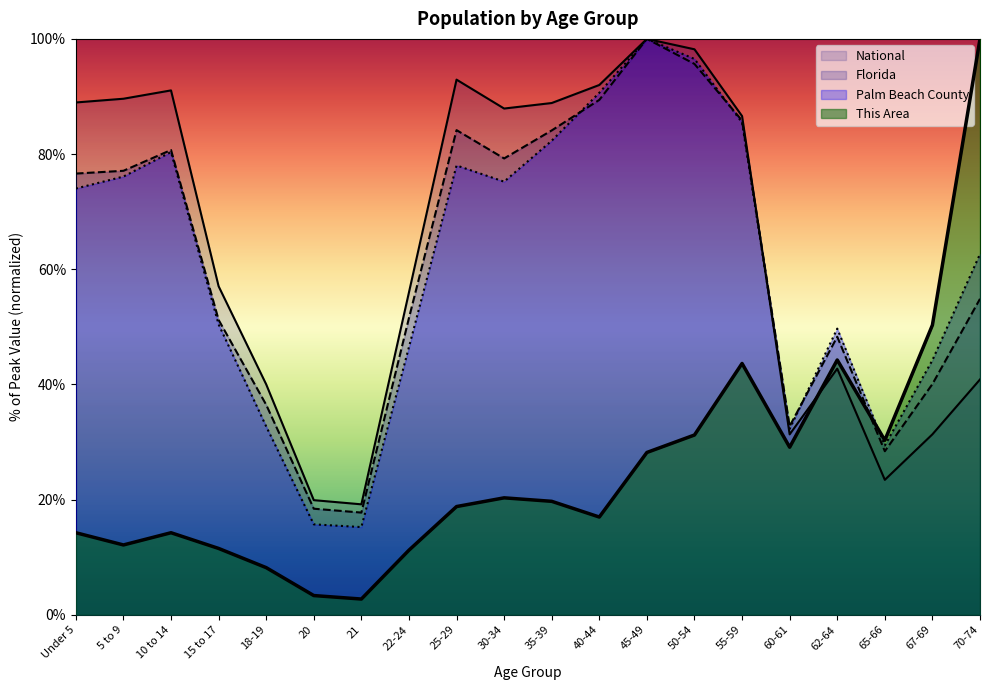

At 15 to 17, list the series in order from smallest to largest.

This Area, Palm Beach County, Florida, National